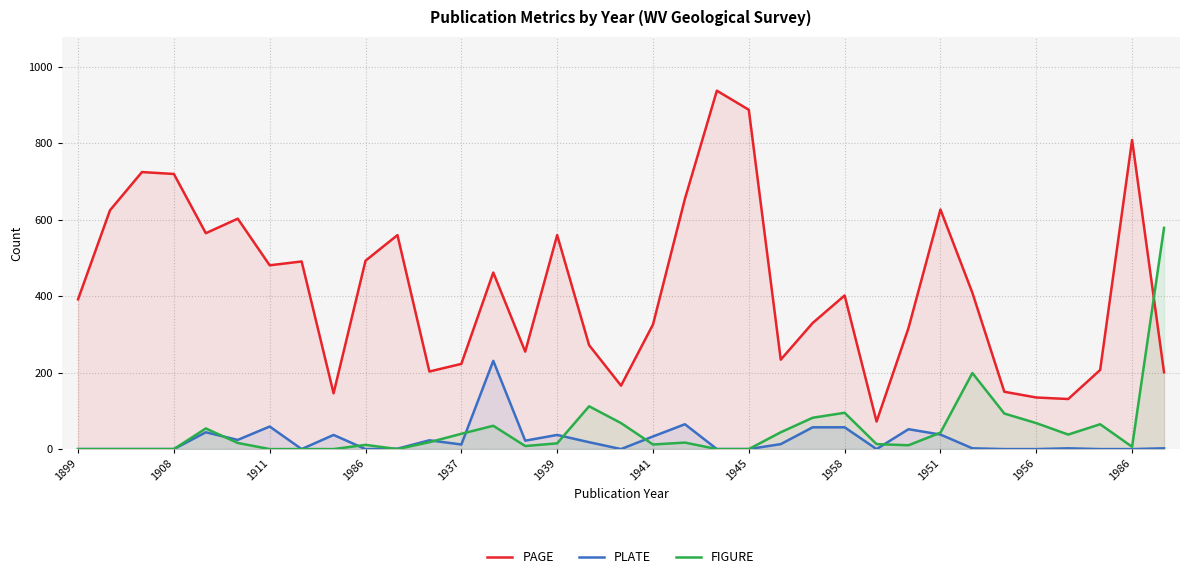

Which series ends up on top after the final intersection of FIGURE and PLATE?

FIGURE